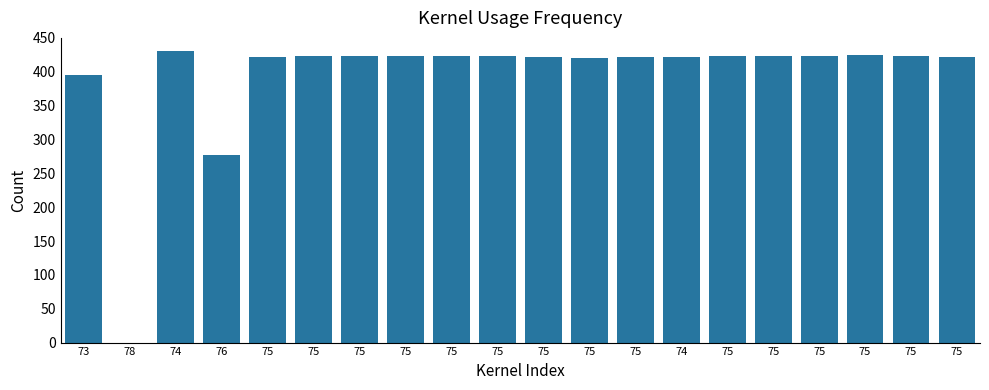

The value at 75 is 422.4. True or false?

True